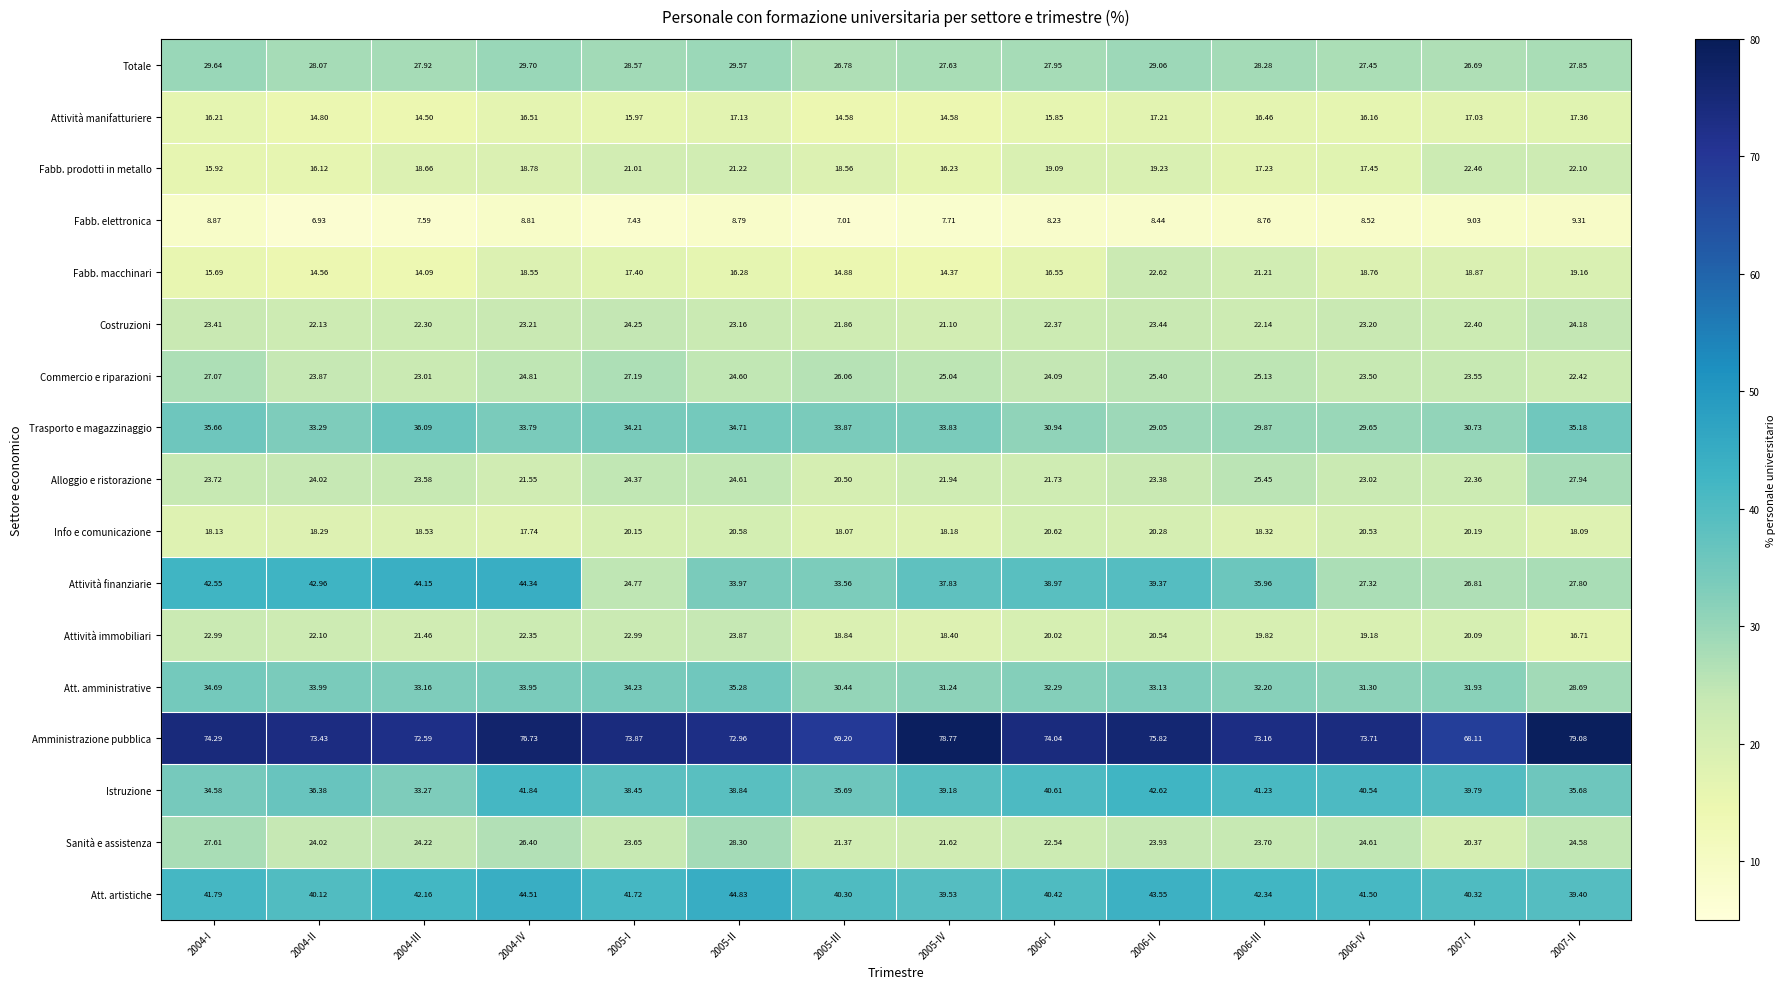

Count the number of data series in this chart.

17